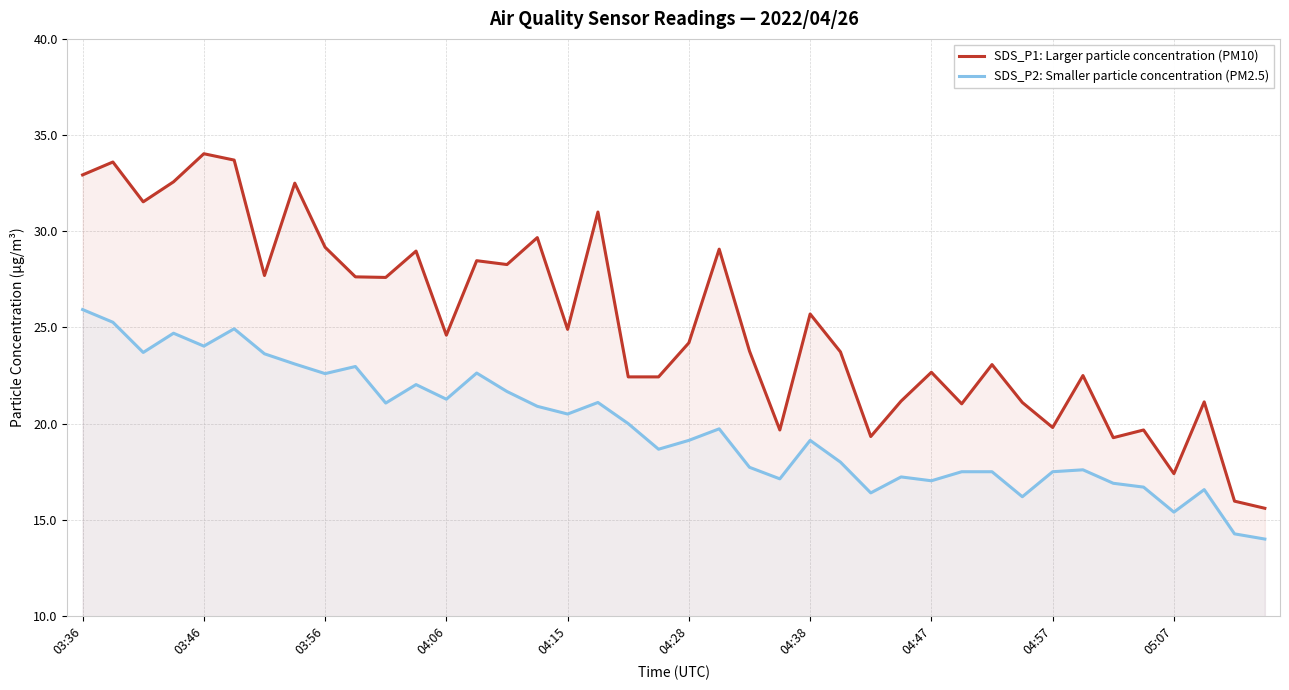

What is the maximum value shown in the chart?

34.0